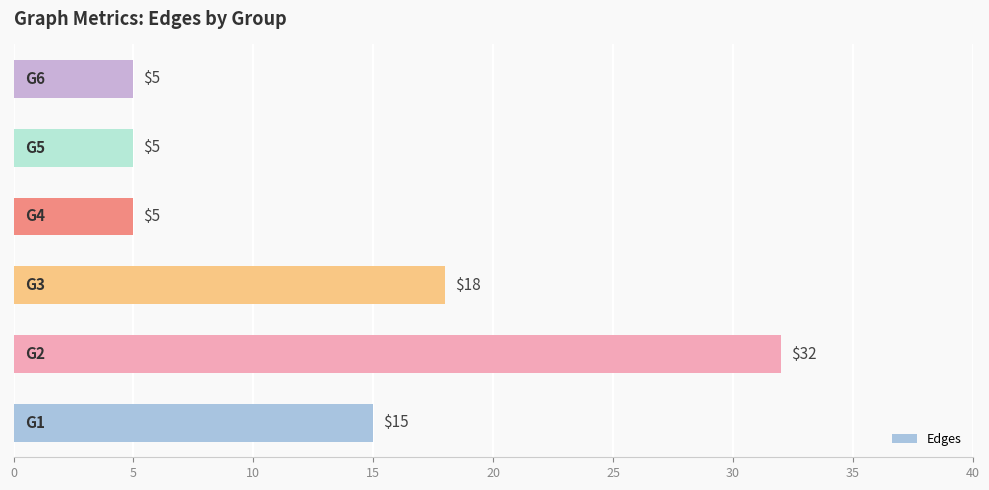

What is the difference between the maximum and minimum values?

27